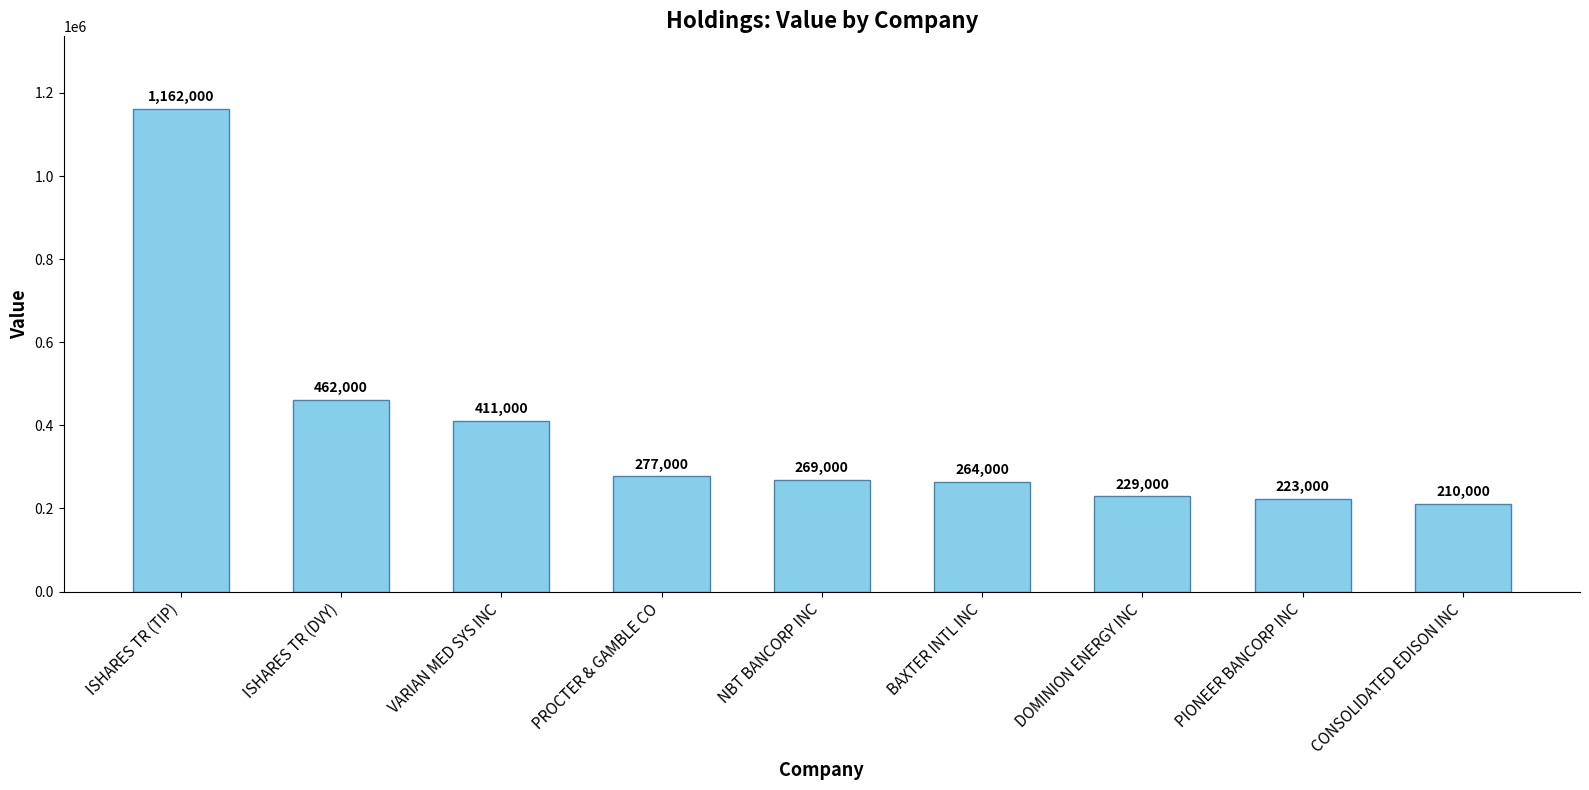

Reading left to right, what are all the values shown in this chart?

ISHARES TR (TIP)=1162000	ISHARES TR (DVY)=462000	VARIAN MED SYS INC=411000	PROCTER & GAMBLE CO=277000	NBT BANCORP INC=269000	BAXTER INTL INC=264000	DOMINION ENERGY INC=229000	PIONEER BANCORP INC=223000	CONSOLIDATED EDISON INC=210000